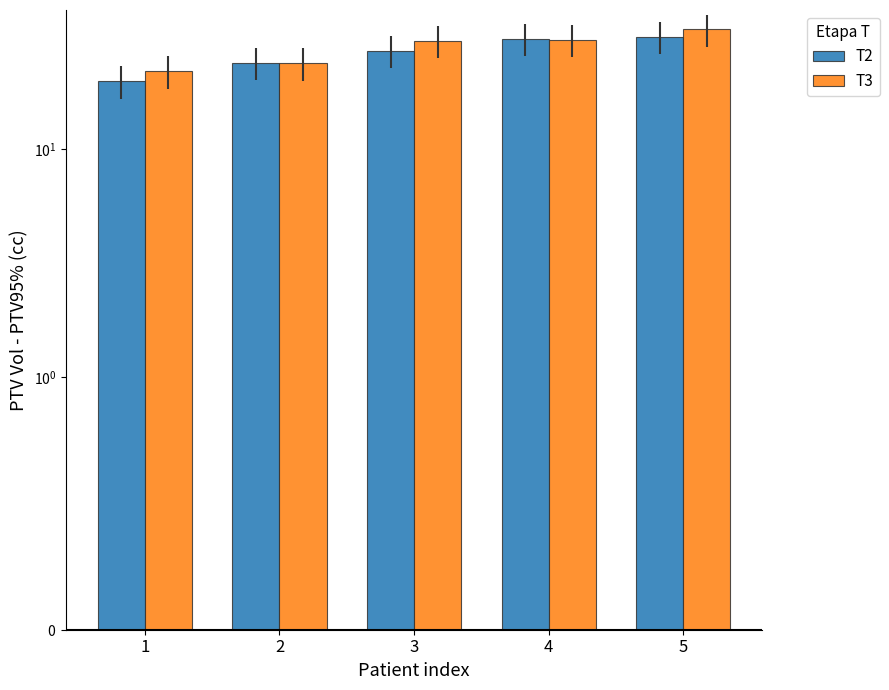

What is the highest value of the T3 series?

33.6